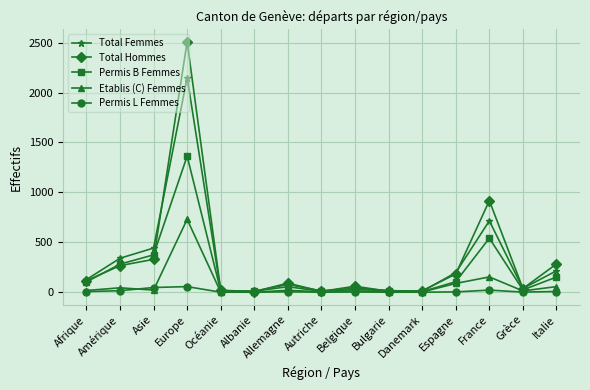

The Total Femmes series shows 13 at Océanie. True or false?

True